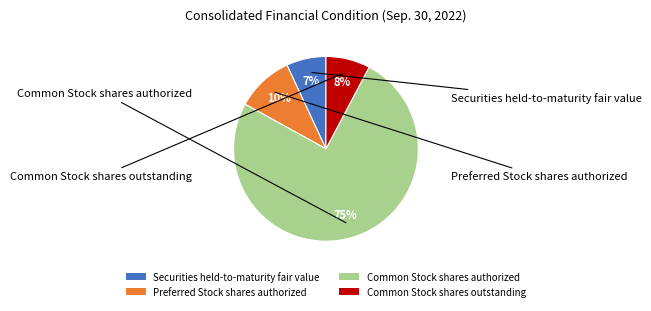

To the nearest percent, what is the average slice percentage?

25%